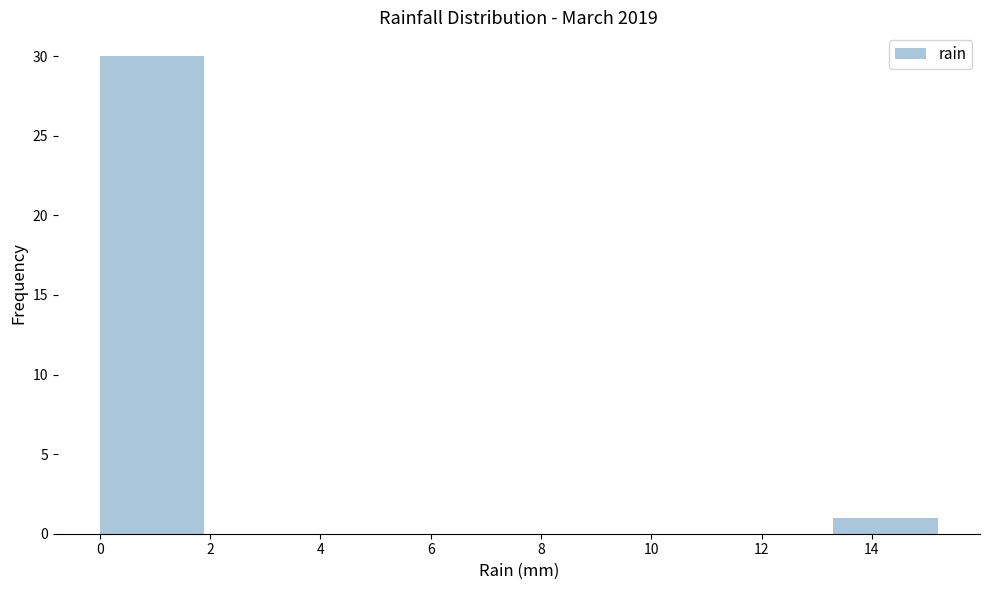

How tall is the bar that spans 13.3 to 15.2 on the x-axis? Neither the bar edges nor the heights are printed on the chart, so give them approximately, as read against the axes.

1